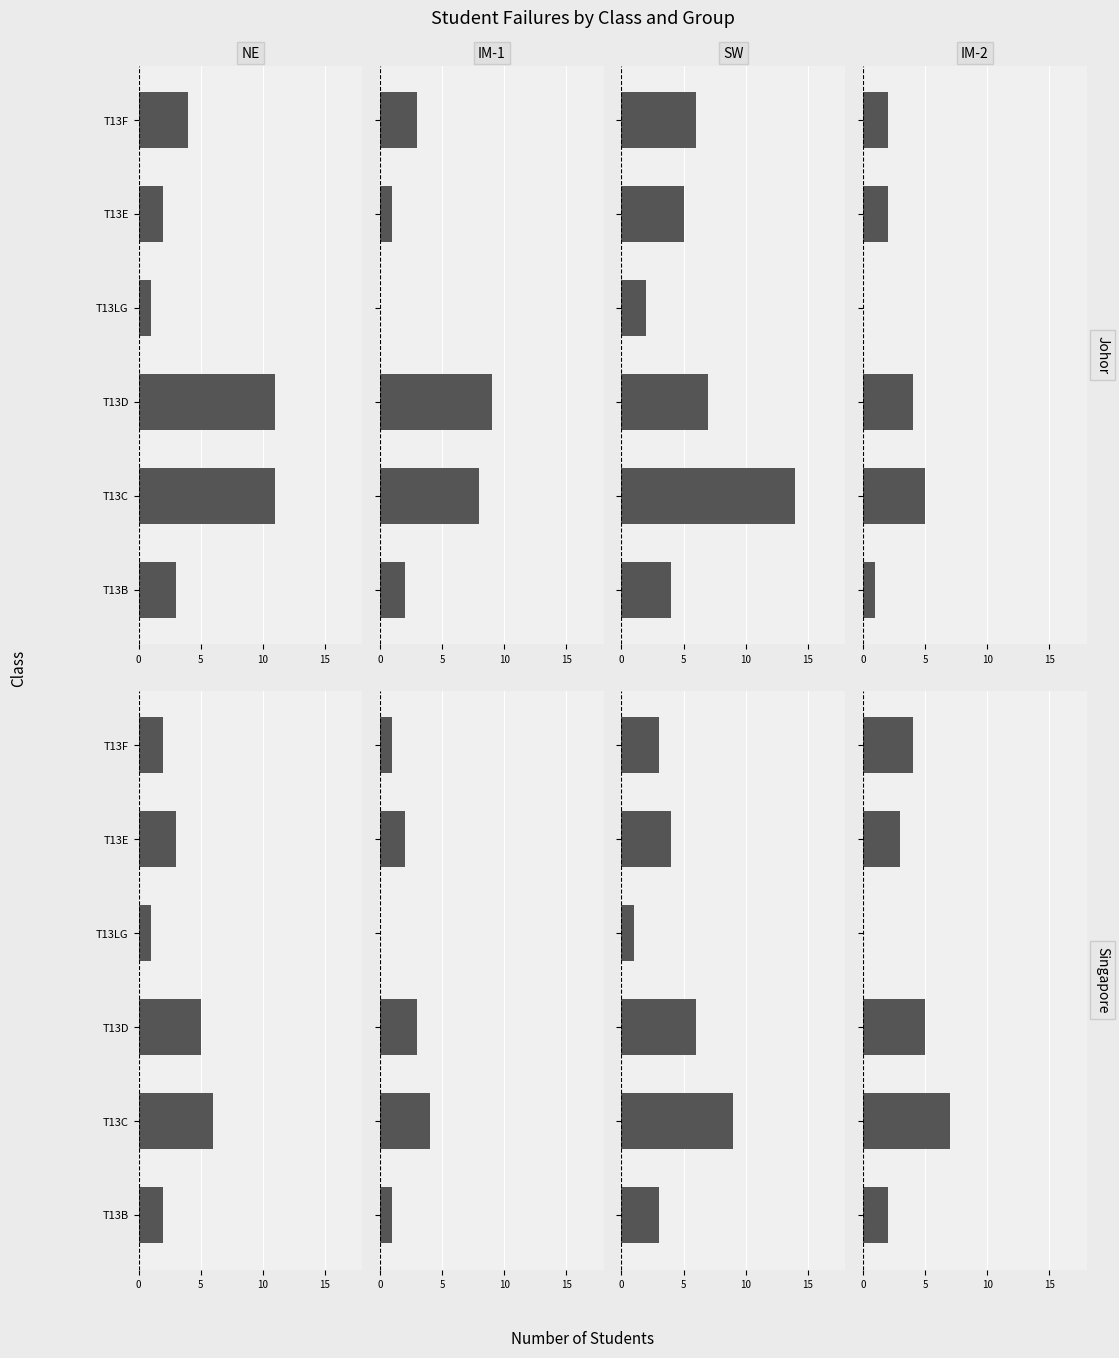

What is the total value across all series at 10?

19